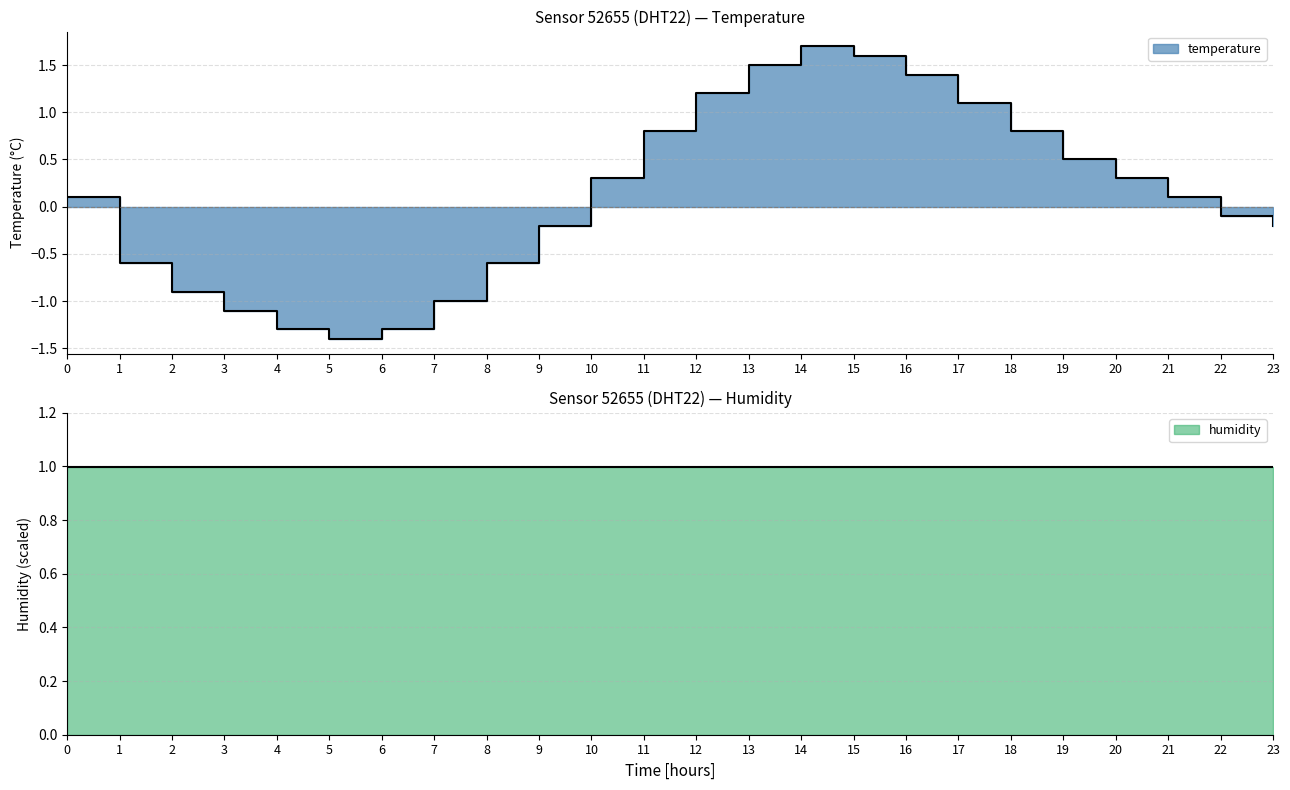

What is the smallest value displayed?

-1.4